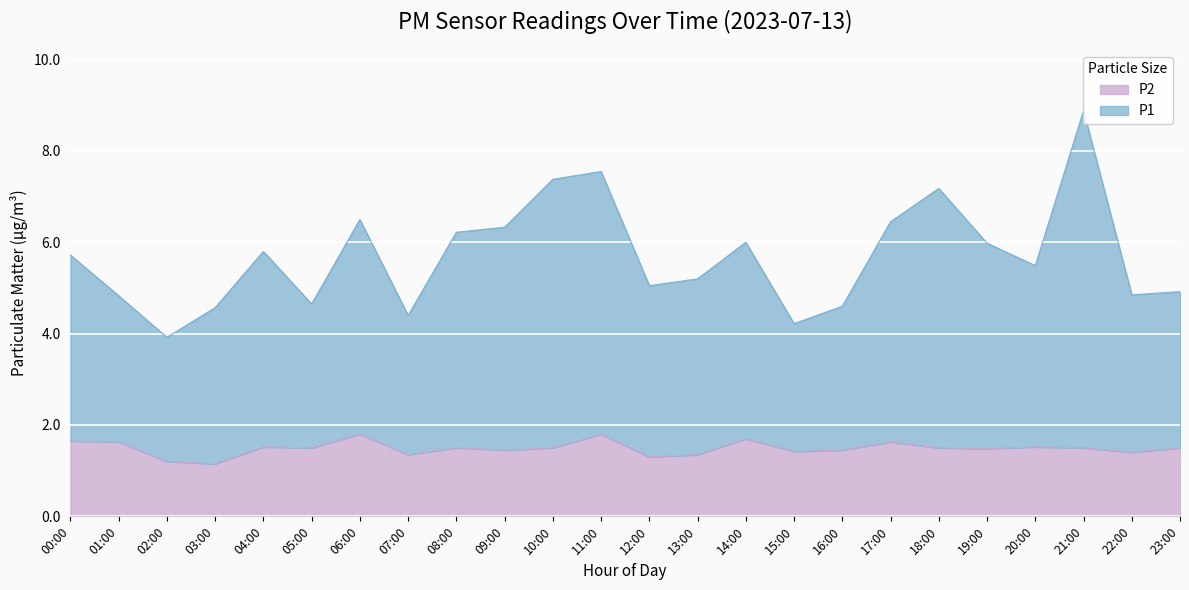

True or false: P2 has a value of 0.8 at 18:00.

False